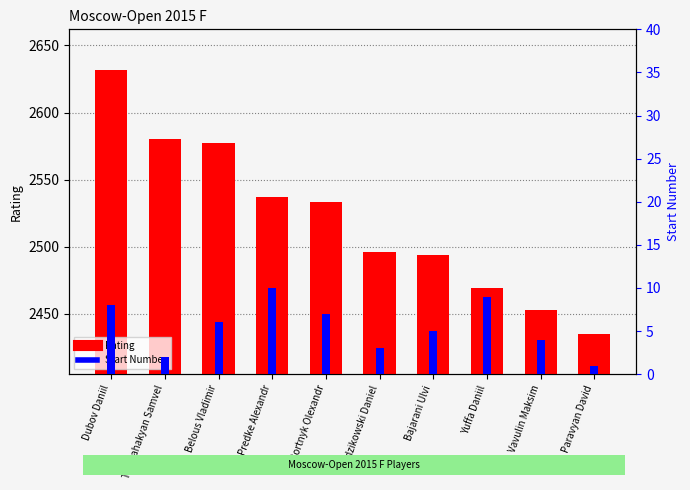

How many data points in Rating are less than 2533?

5